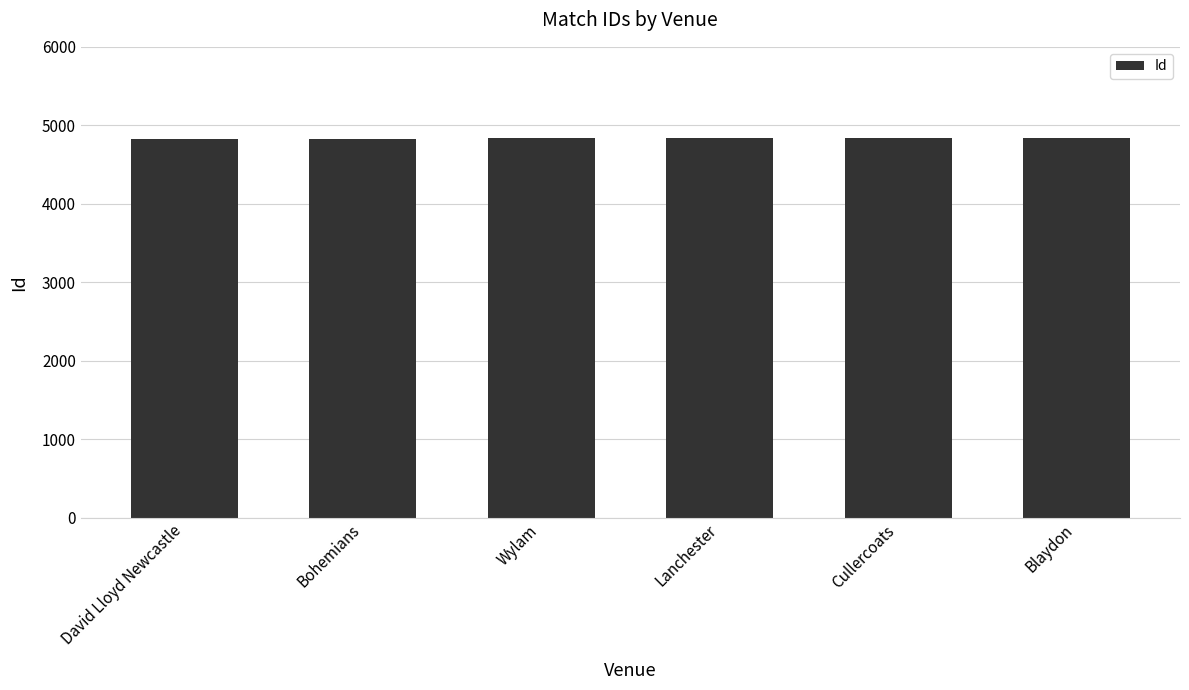

What is the smallest value displayed?

4822